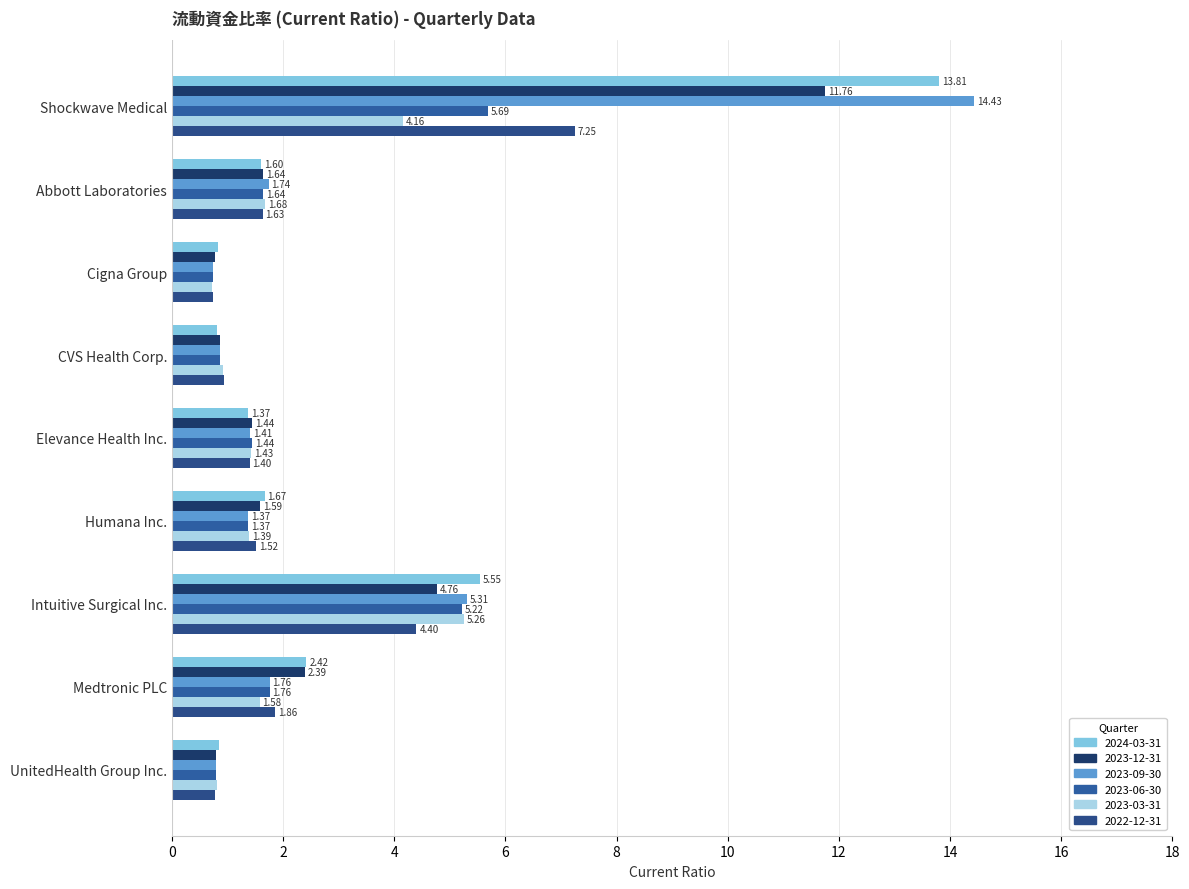

Which series changed the most between Cigna Group and Elevance Health Inc.?

2023-06-30